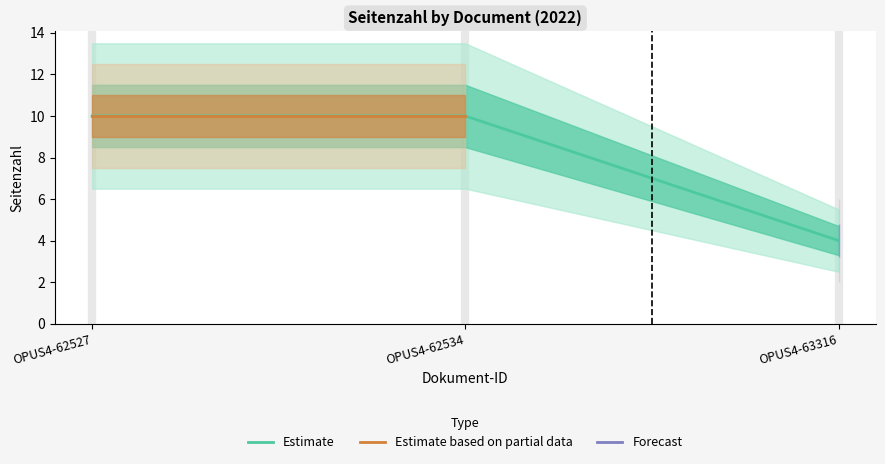

What is the ratio of the value at OPUS4-63316 to the value at OPUS4-62527?

0.4